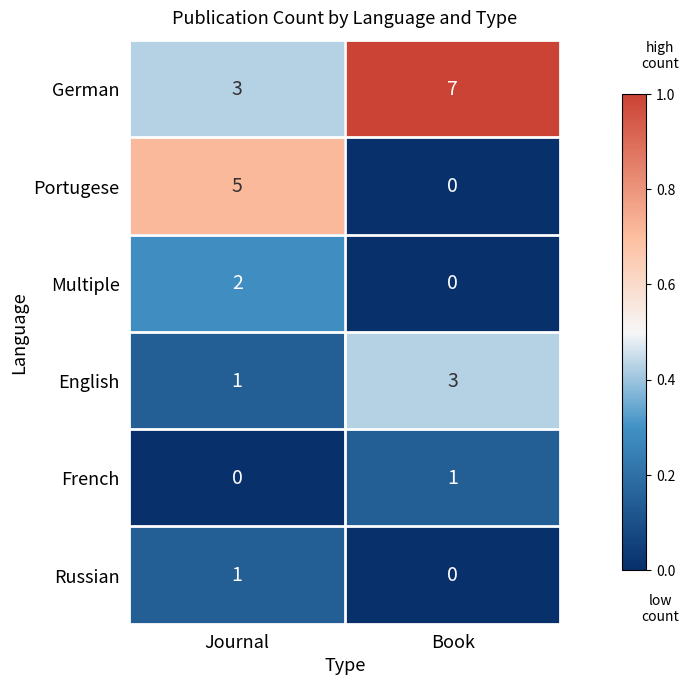

Which series changed the most between Journal and Book?

Portugese